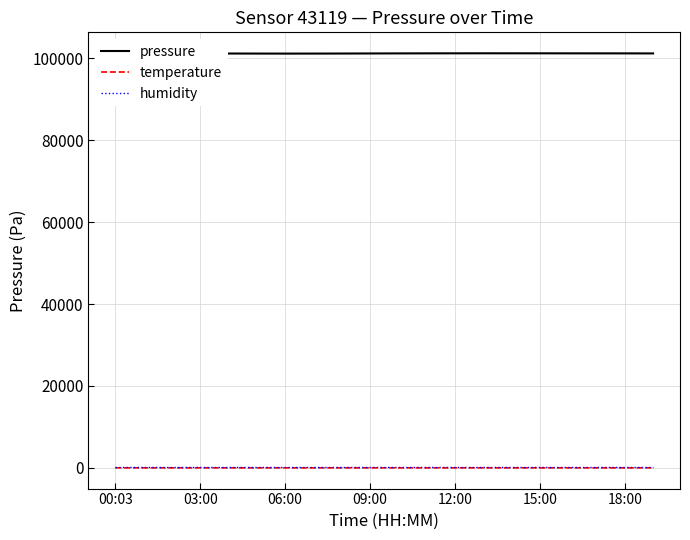

Which series has the widest spread of values?

pressure